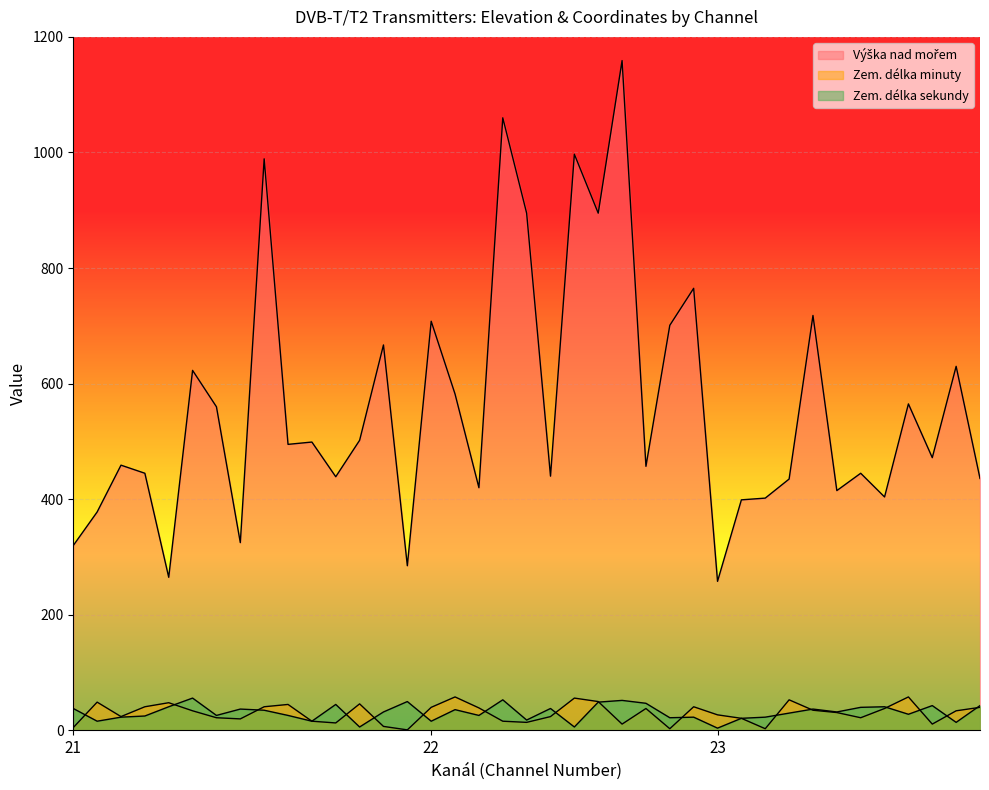

What is the average value of the Zem. délka sekundy series?

31